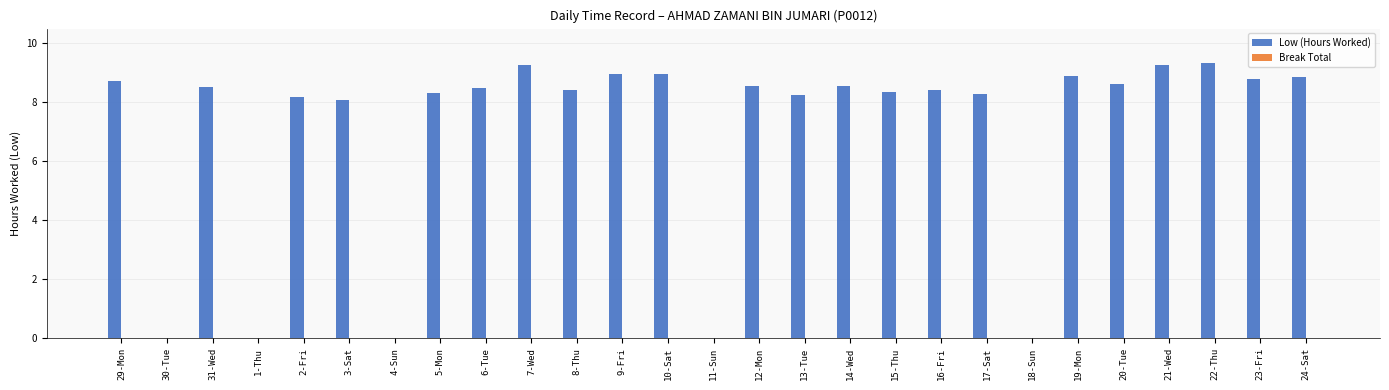

The value at 9-Fri is 9.0. True or false?

True